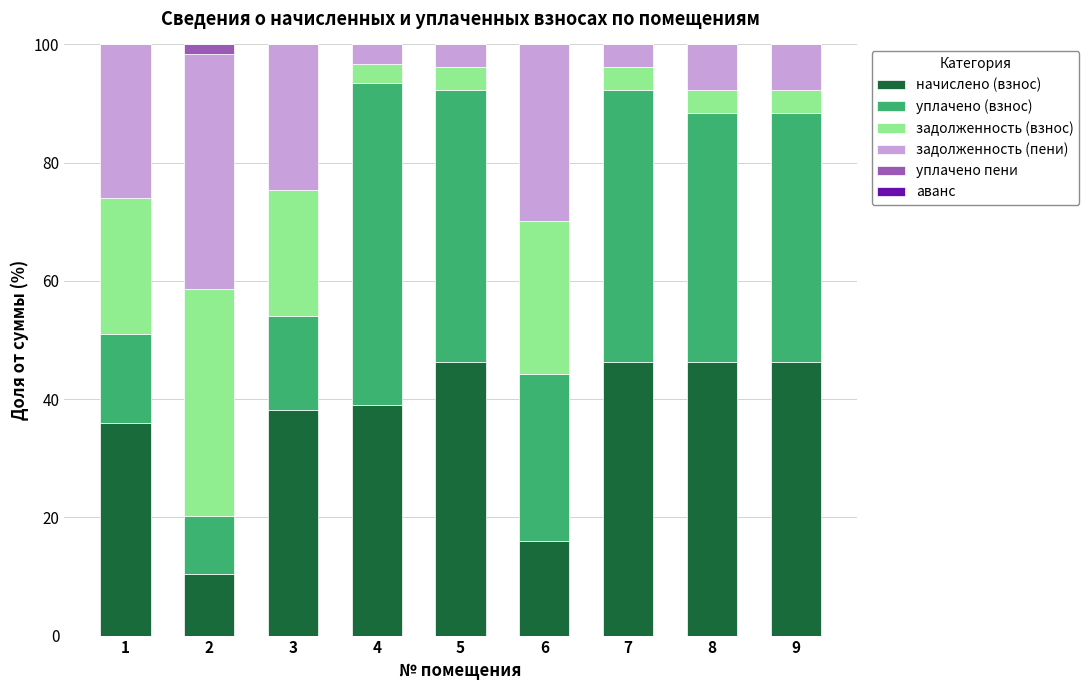

What is the difference between the начислено (взнос) values at 6 and 1?

19.9